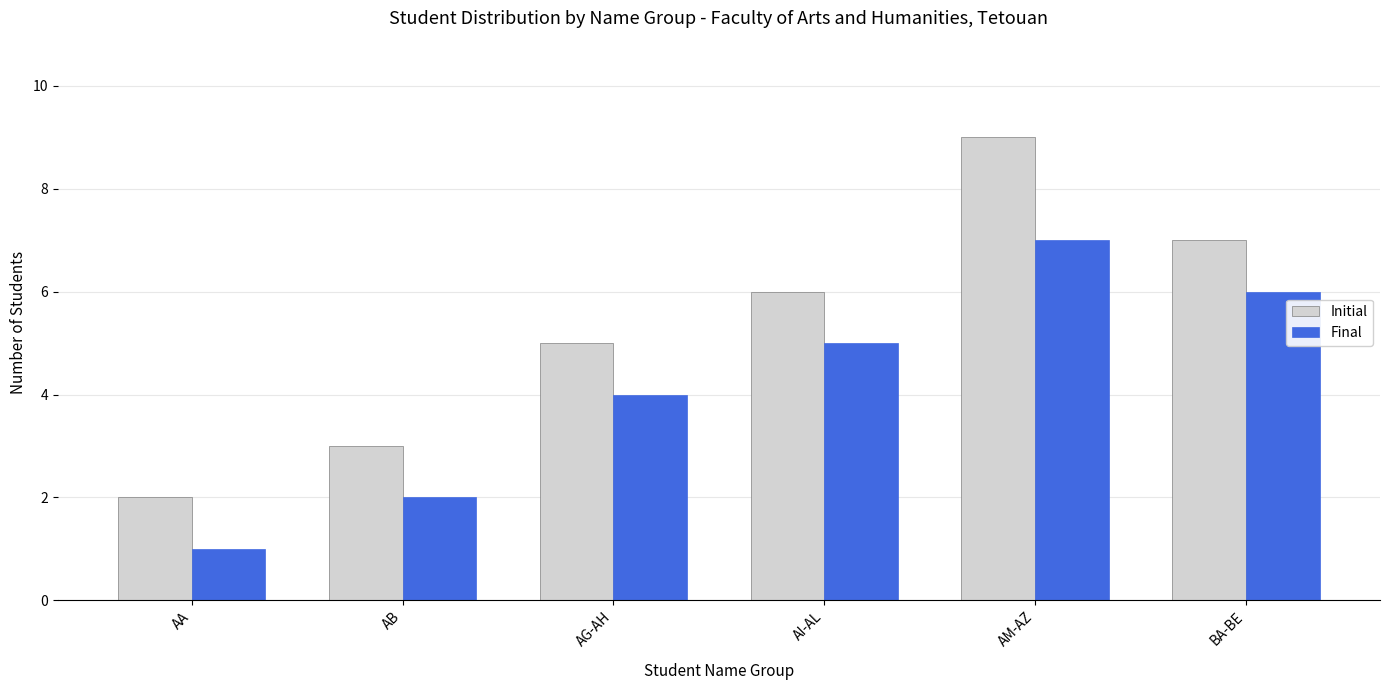

What is the greatest value displayed?

9